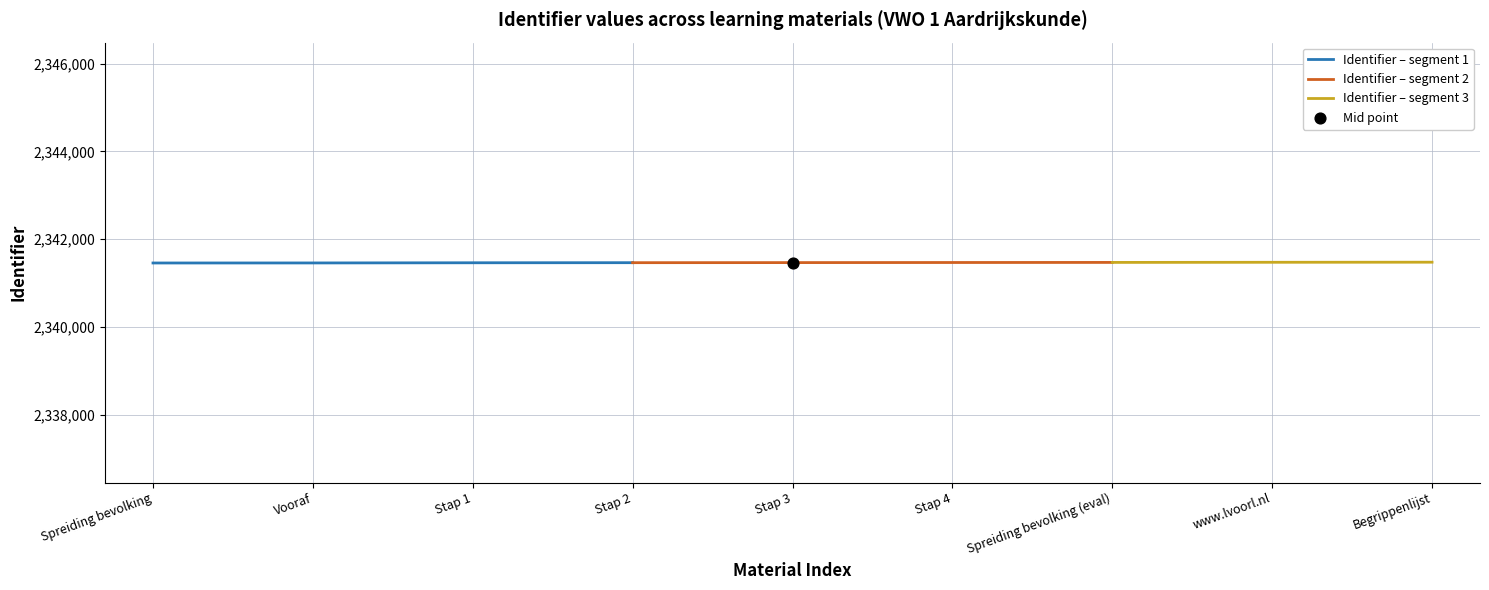

Is it true that Identifier – segment 1 equals 2341458 at Spreiding bevolking?

True